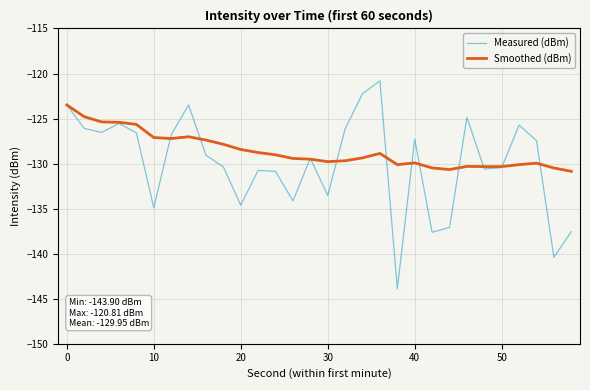

In Measured (dBm), how many points are lower than both neighbors (excluding endpoints)?

9